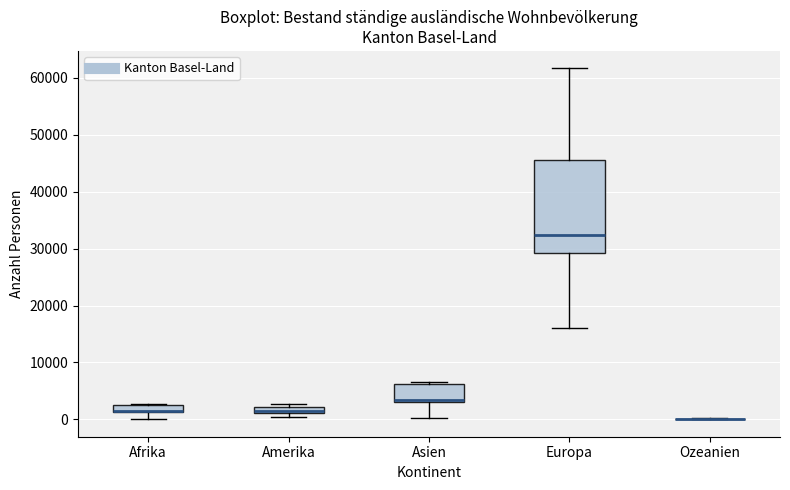

Which box is the tallest, from its lower edge to its upper edge?

Europa